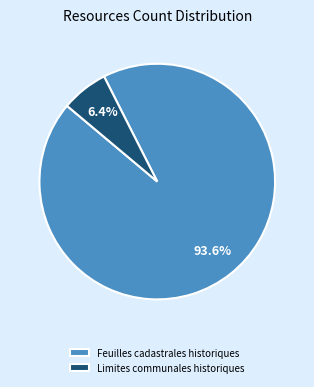

To the nearest percent, what is the average slice percentage?

50%